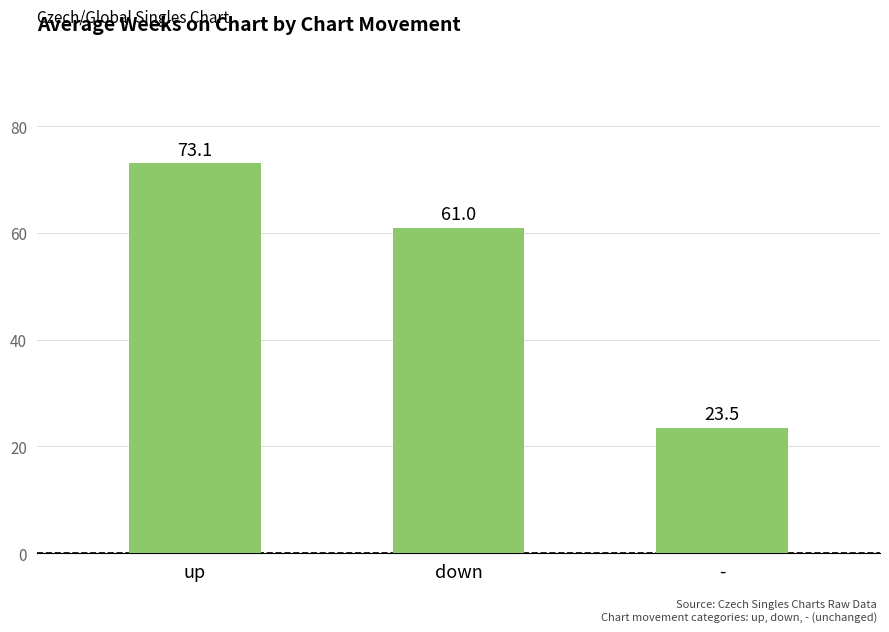

Reading left to right, what are all the values shown in this chart?

up=73.1	down=61.0	-=23.5